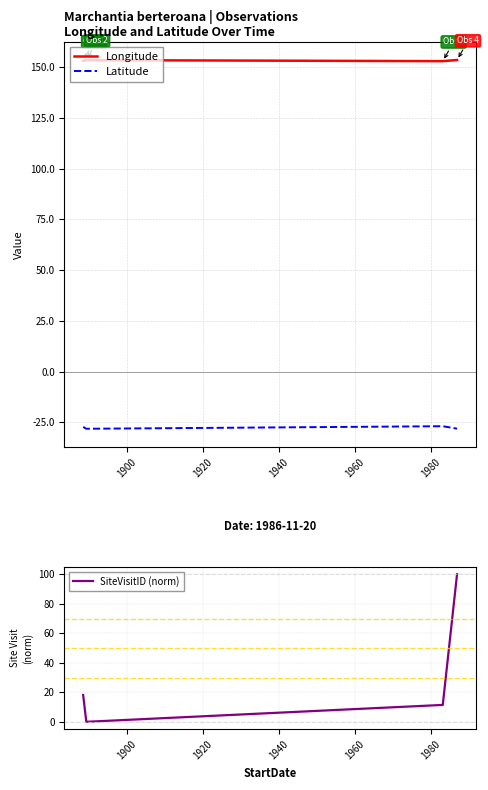

True or false: Latitude and Longitude cross at least once.

False